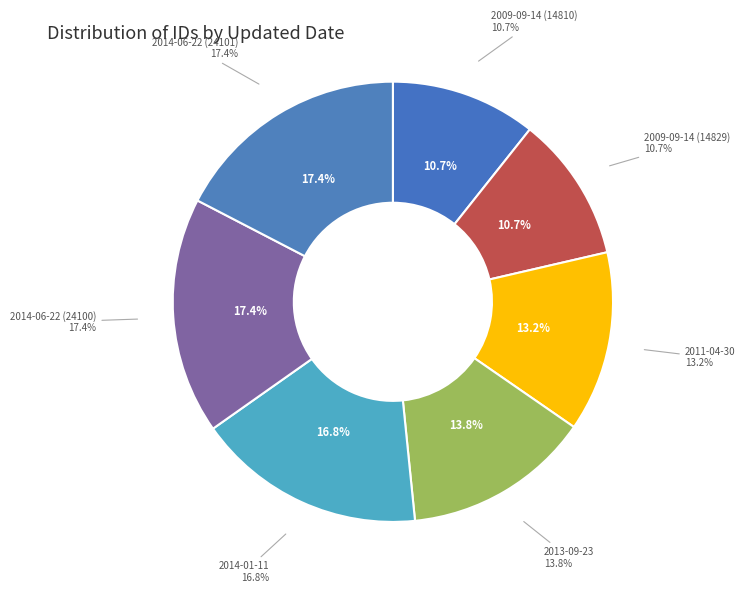

The 2011-04-30 slice represents 21% of the pie. True or false?

False